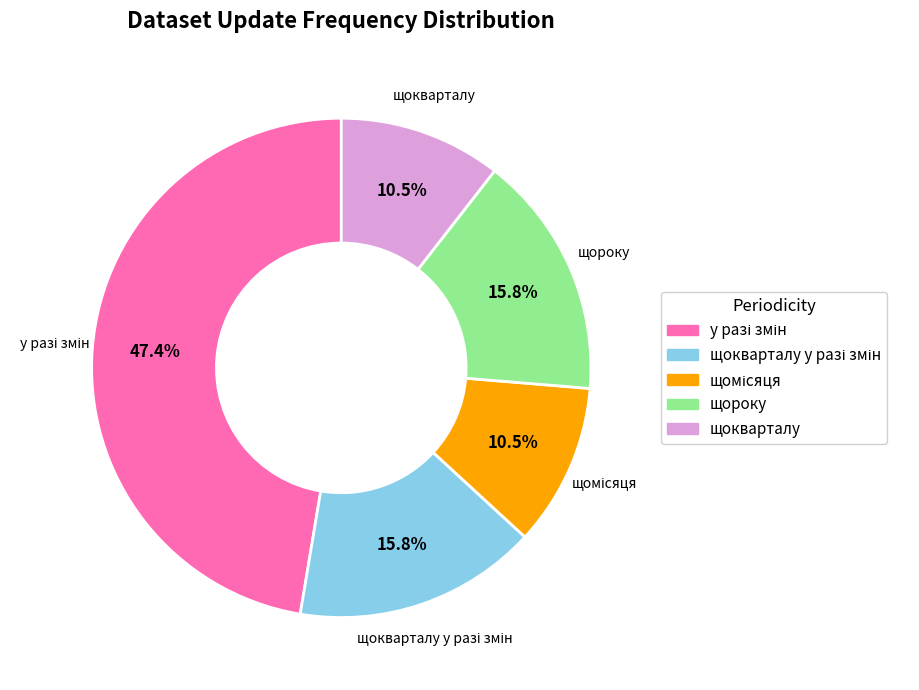

Is there any slice that represents more than half of the pie?

No